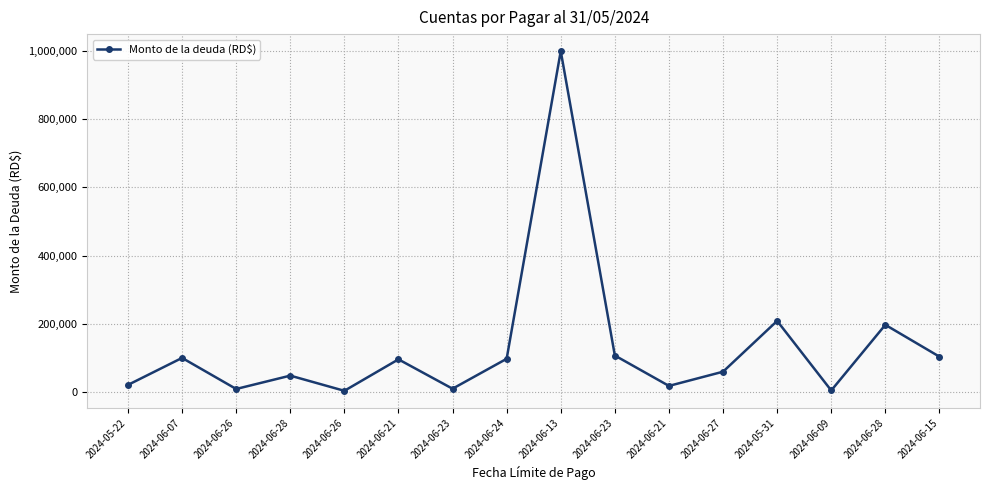

Is this an area chart (filled region under the line)?

No